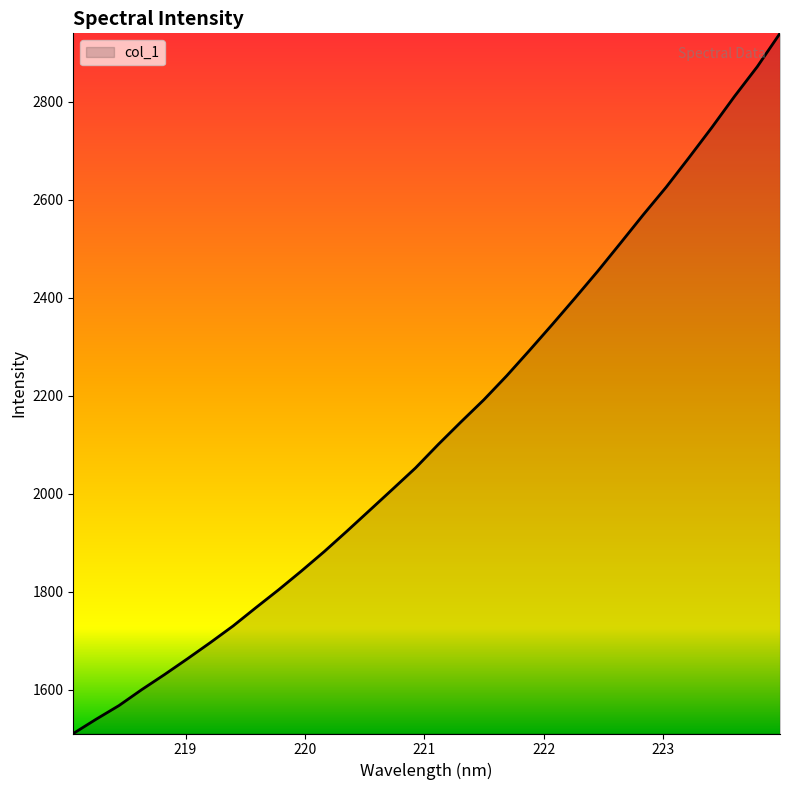

What is the difference between the maximum and minimum values?

1429.8